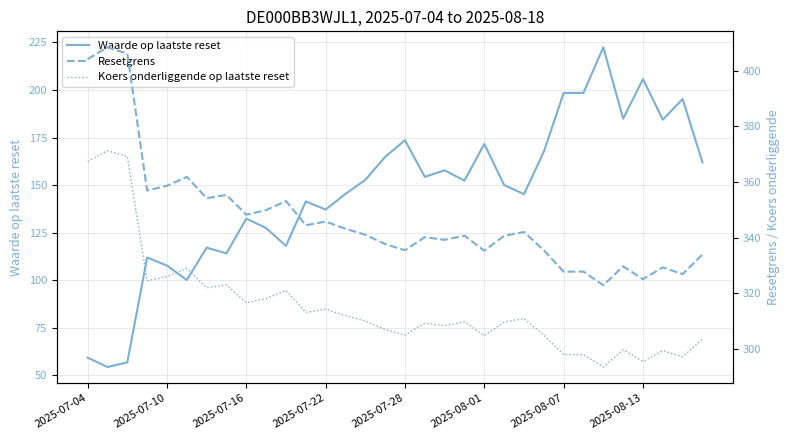

What is the maximum value for Waarde op laatste reset?

222.4